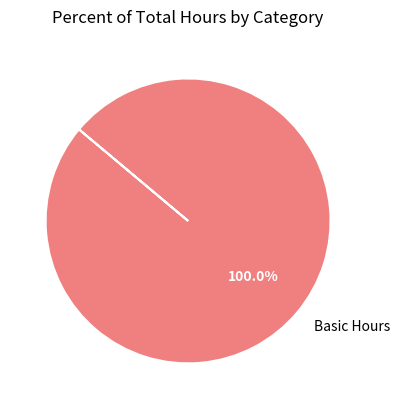

Is there a majority slice in this chart?

Yes